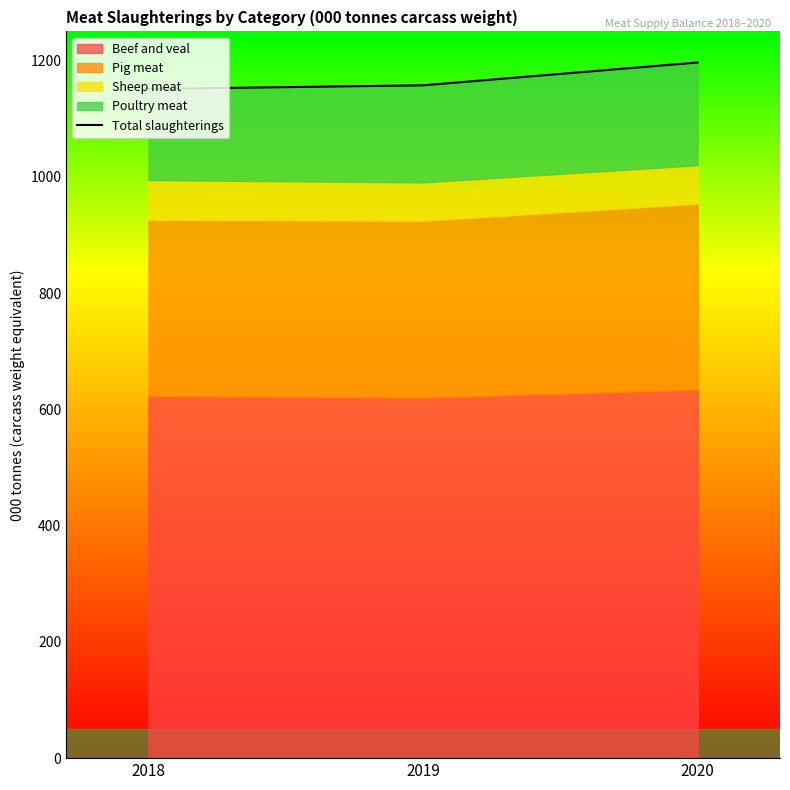

Reading left to right, extract all data points from this chart.

2018=1151.0	2019=1157.3	2020=1196.5